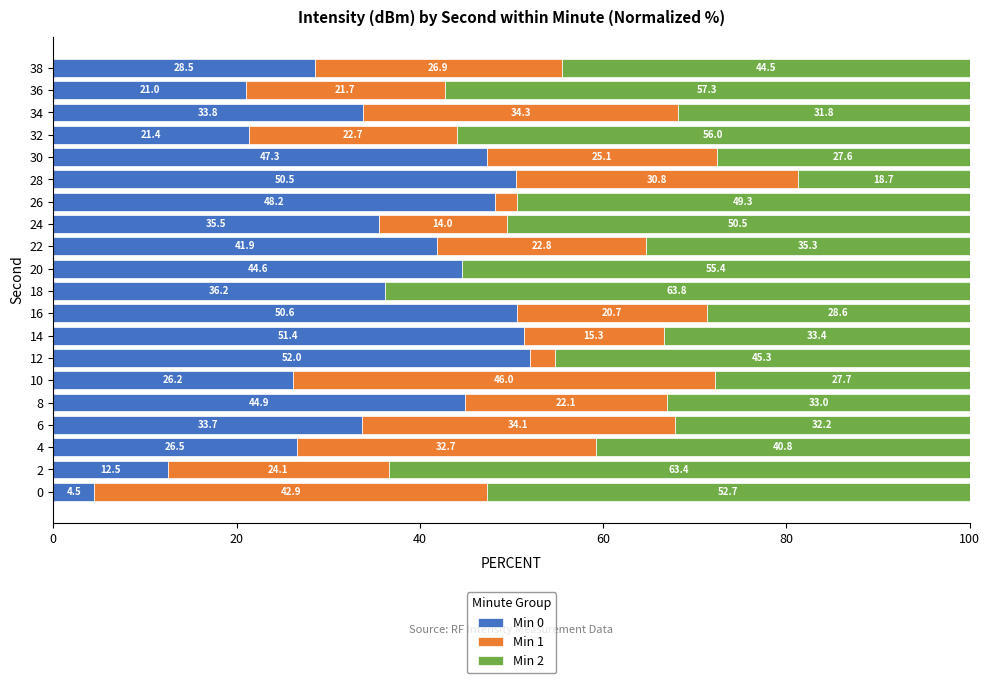

Read the Min 0 value at 18.

36.2